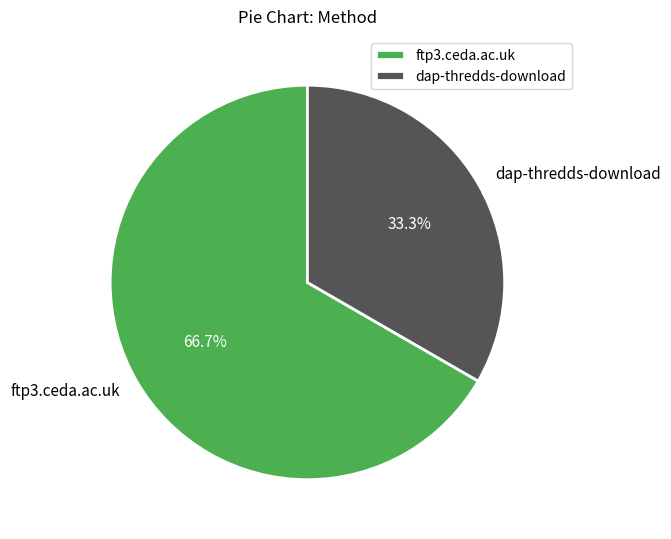

Which slice represents more than half of the pie?

ftp3.ceda.ac.uk